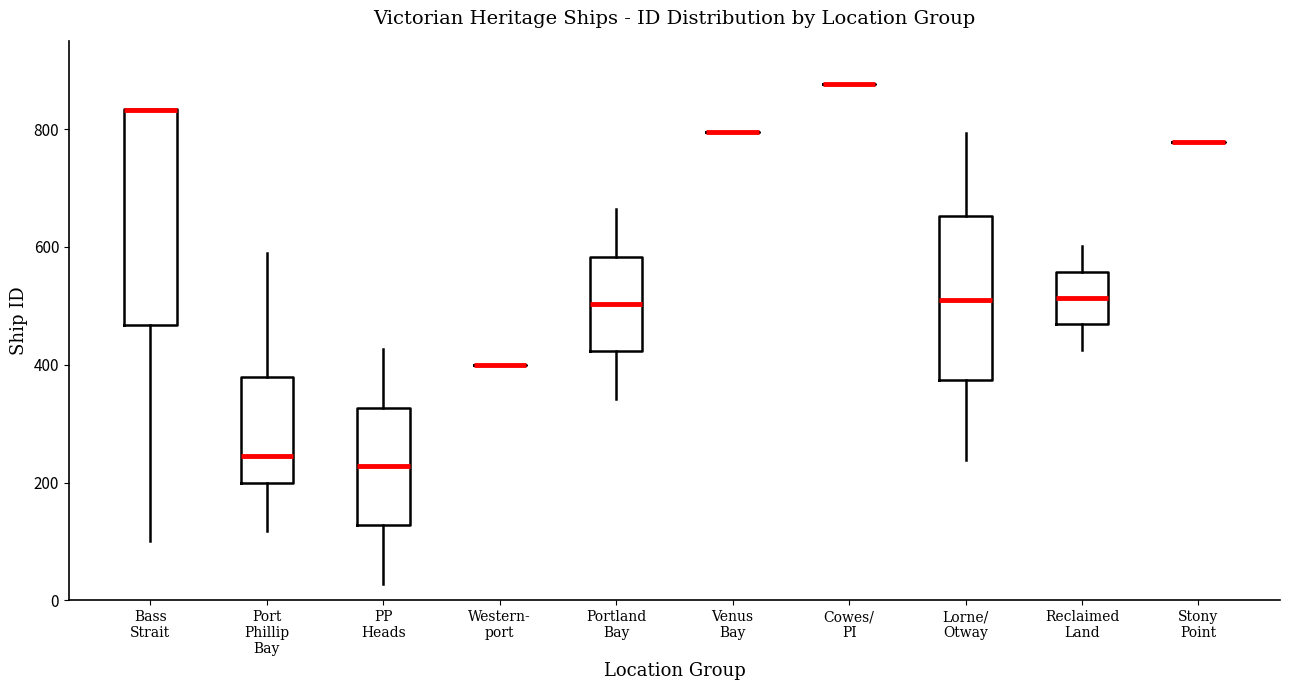

Where does the lower whisker of the box for Bass Strait end on the y-axis? The values are not printed on the chart, so give them approximately, as read against the axis.

100